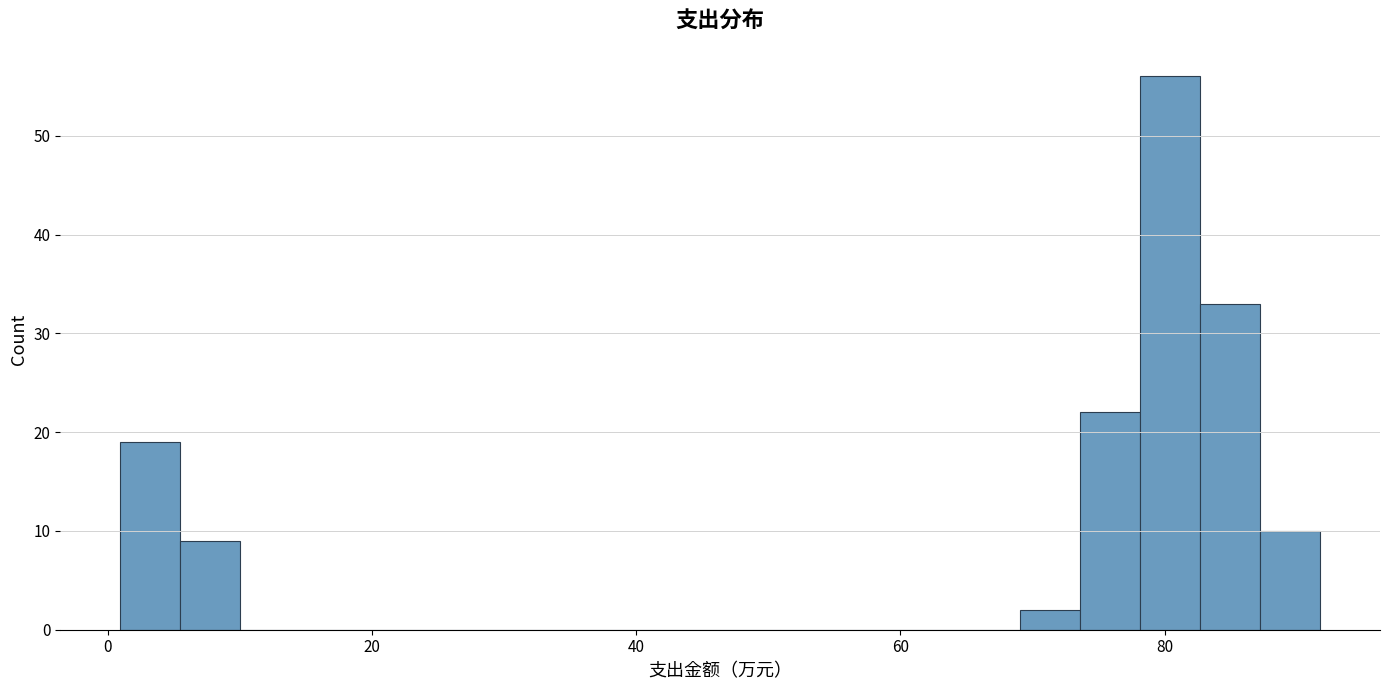

Read against the x-axis, roughly where is the centre of the tallest bar?

80